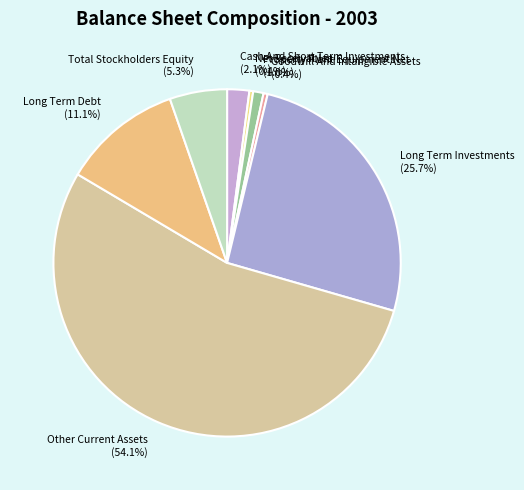

Which has a higher value, Property Plant Equipment Net (1.0%) or Long Term Debt (11.1%)?

Long Term Debt (11.1%)